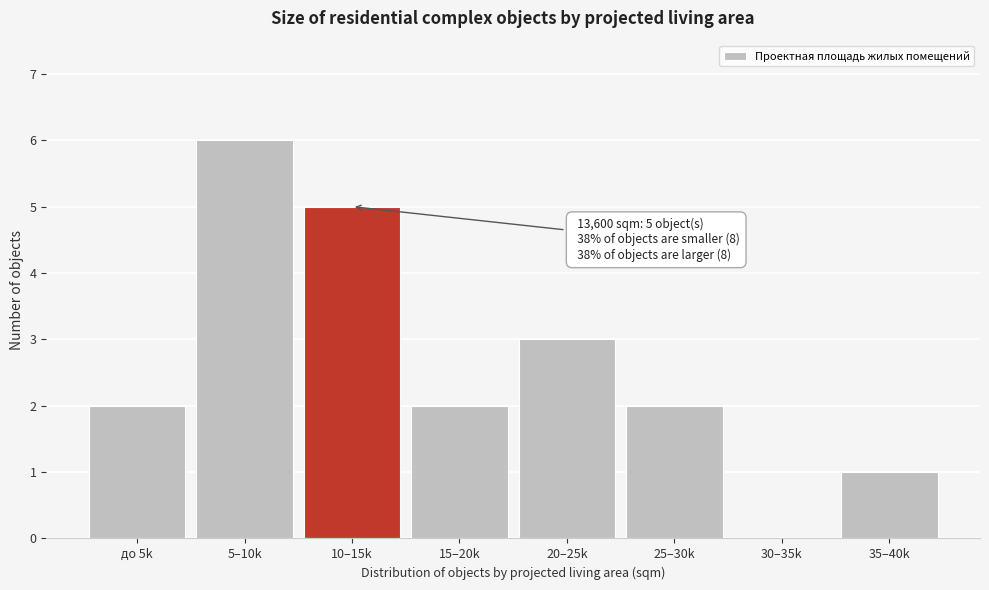

Reading right to left, what are all the values shown in this chart?

35–40k=1	30–35k=0	25–30k=2	20–25k=3	15–20k=2	10–15k=5	5–10k=6	до 5k=2